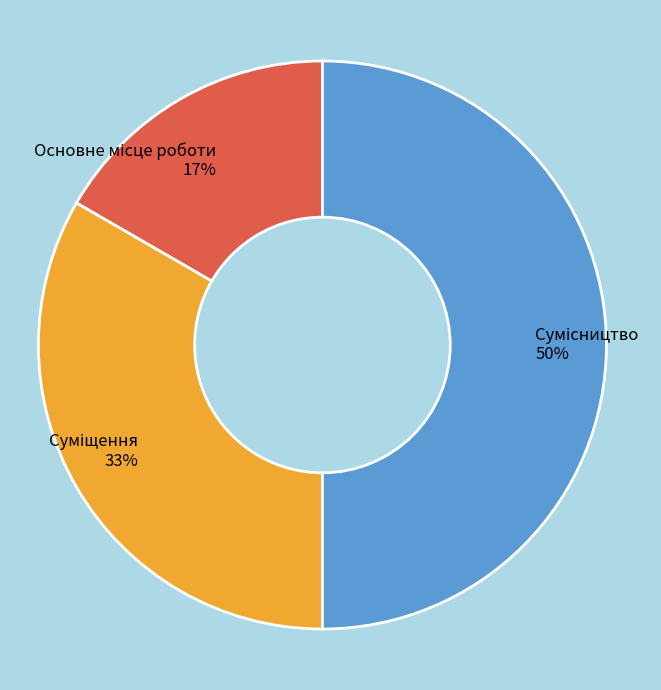

To the nearest percent, what is the difference between the largest and smallest slice percentages?

33%